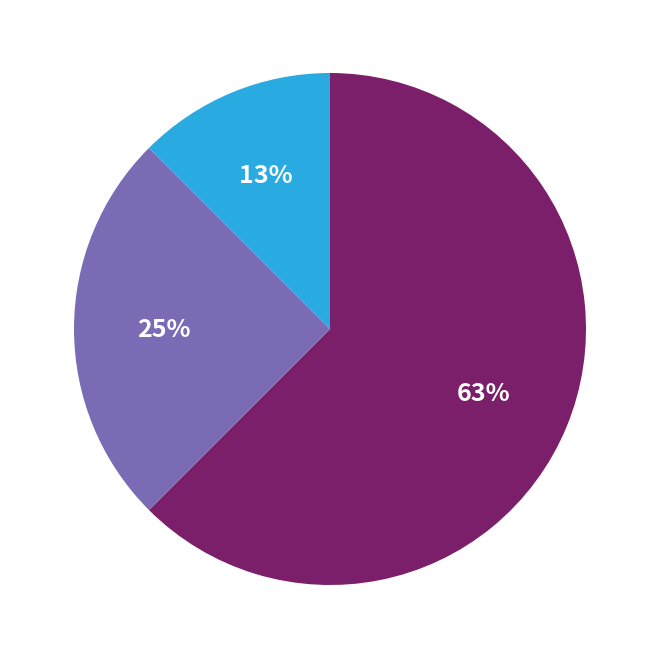

To the nearest percent, what is the difference between the largest and smallest slice percentages?

50%